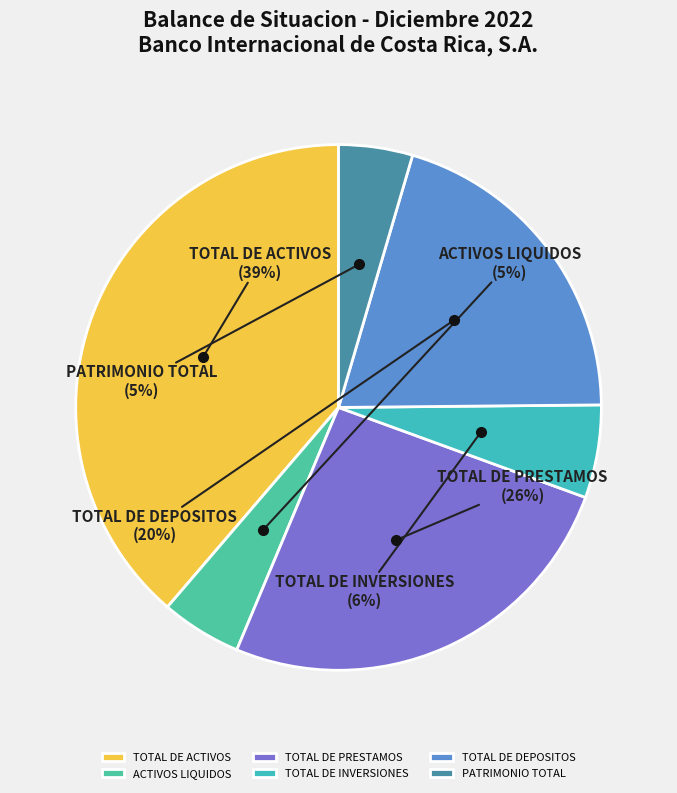

Count the number of slices in the pie.

6